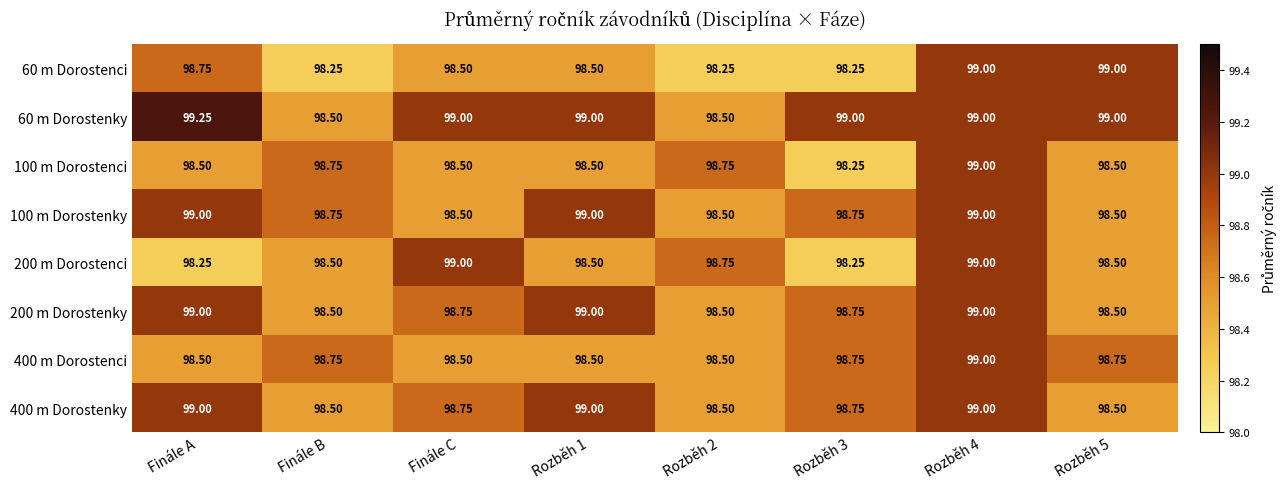

At which category does the chart reach its peak across all series?

Finále A